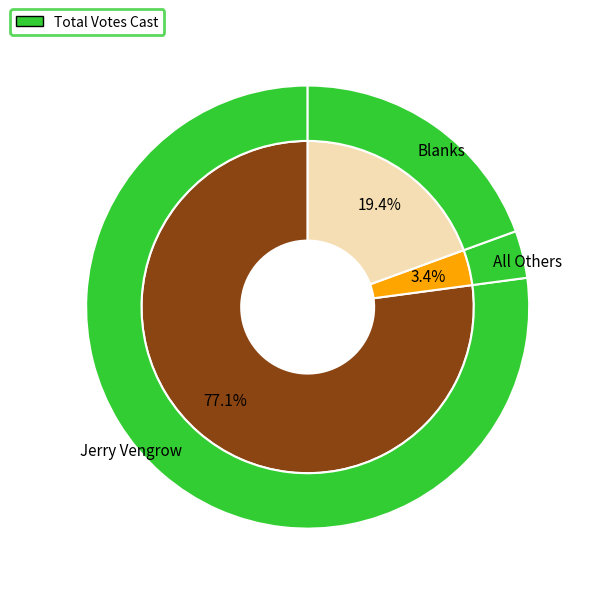

Combined, what portion of the pie is Jerry Vengrow and All Others?

80.6%